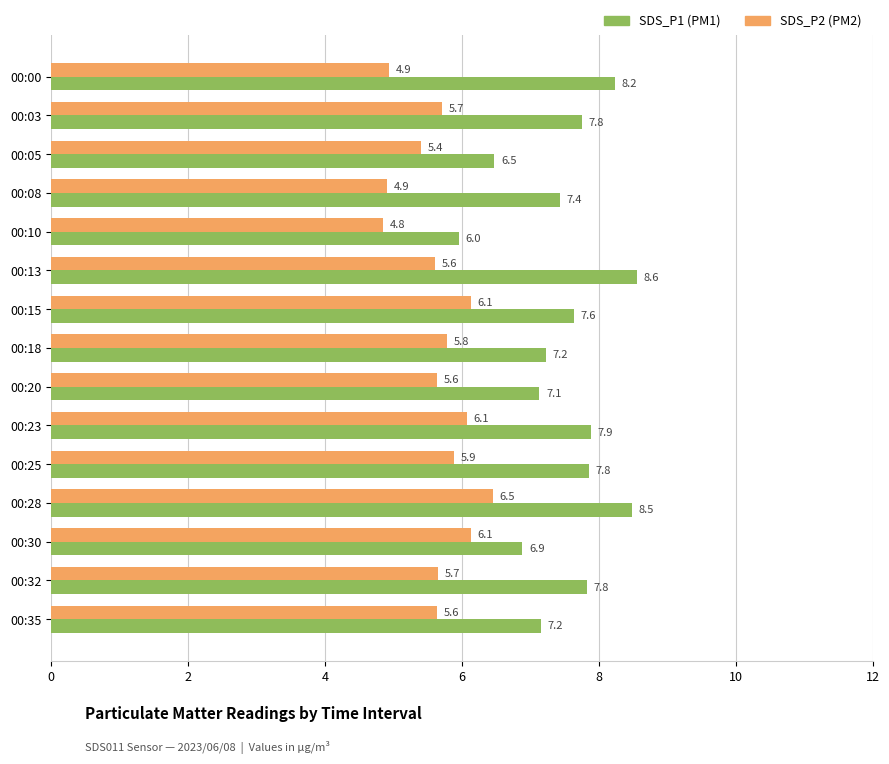

Which category has the lowest value across all series?

00:10